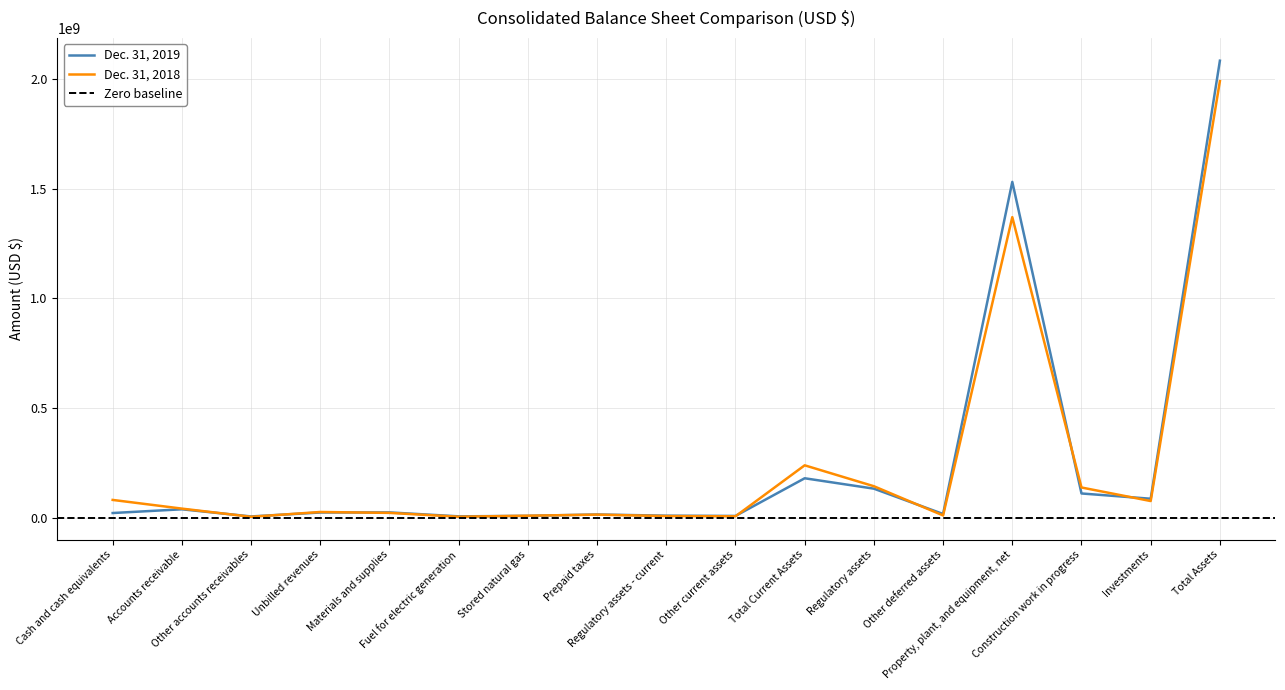

Which category has the highest value across all series?

Total Assets